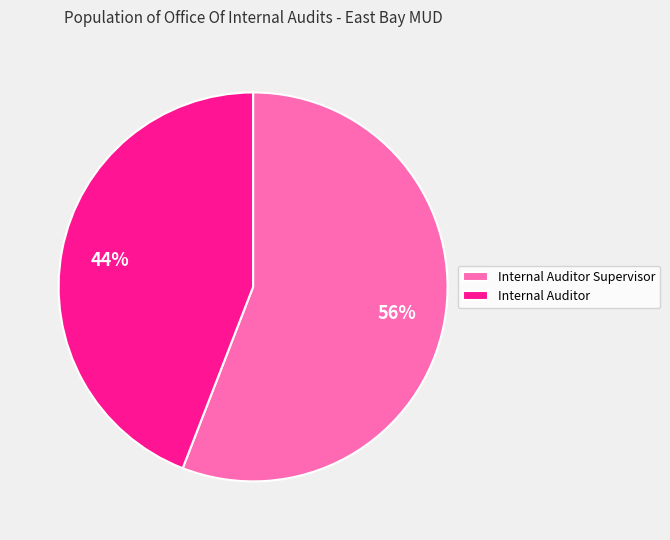

What is the smallest slice in the pie chart?

Internal Auditor